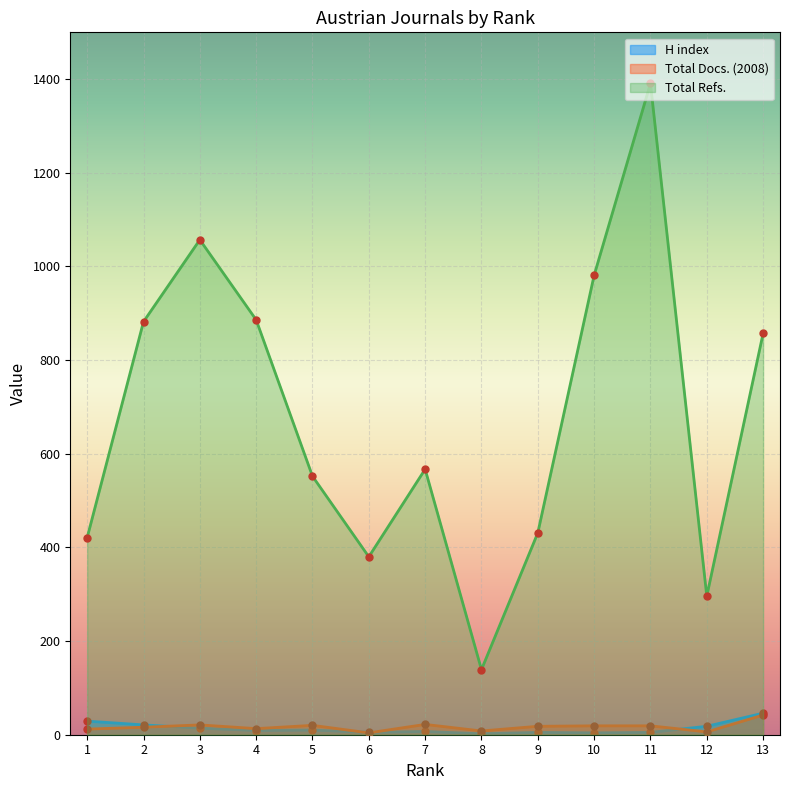

What is the sum of the Total Refs. values at 4 and 7?

1453